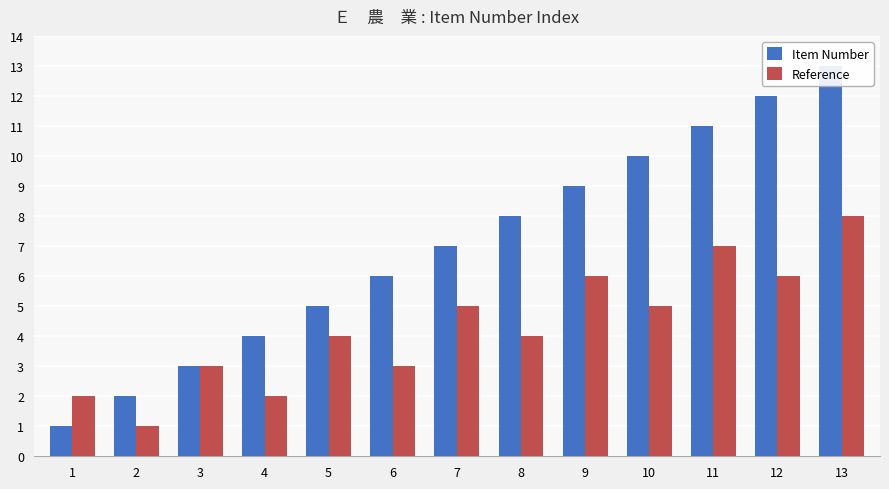

At 10, list the series in order from largest to smallest.

Item Number, Reference